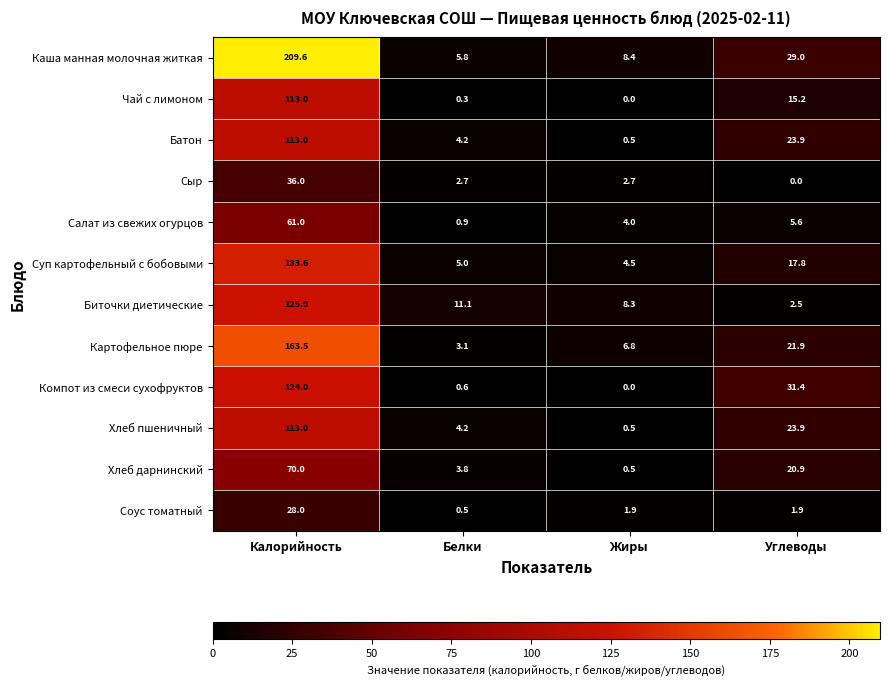

At which label does Чай с лимоном first exceed 15?

Калорийность